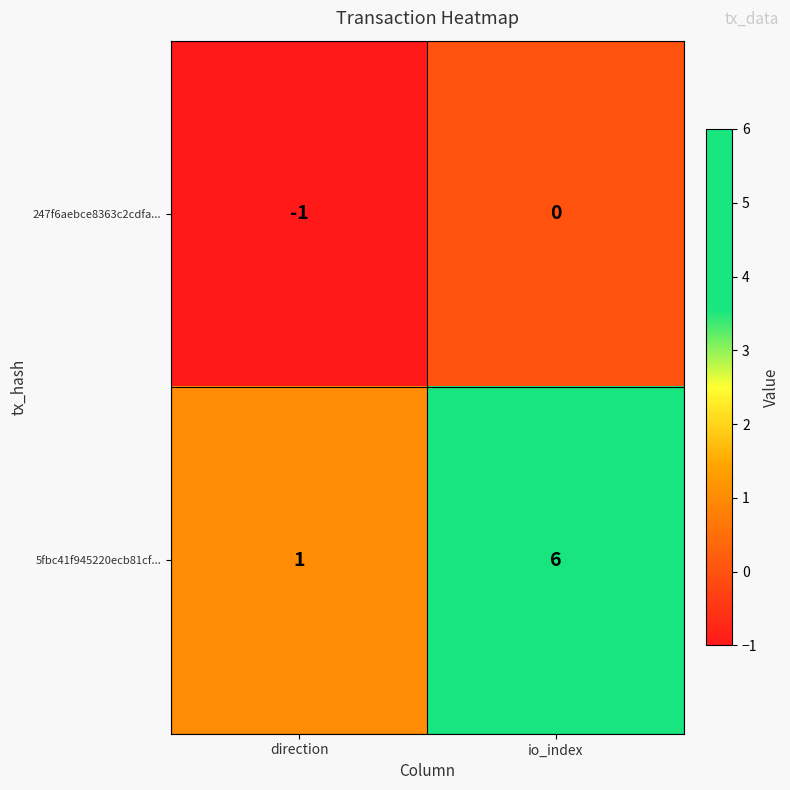

What is the sum of the 5fbc41f945220ecb81cf... values at io_index and direction?

7